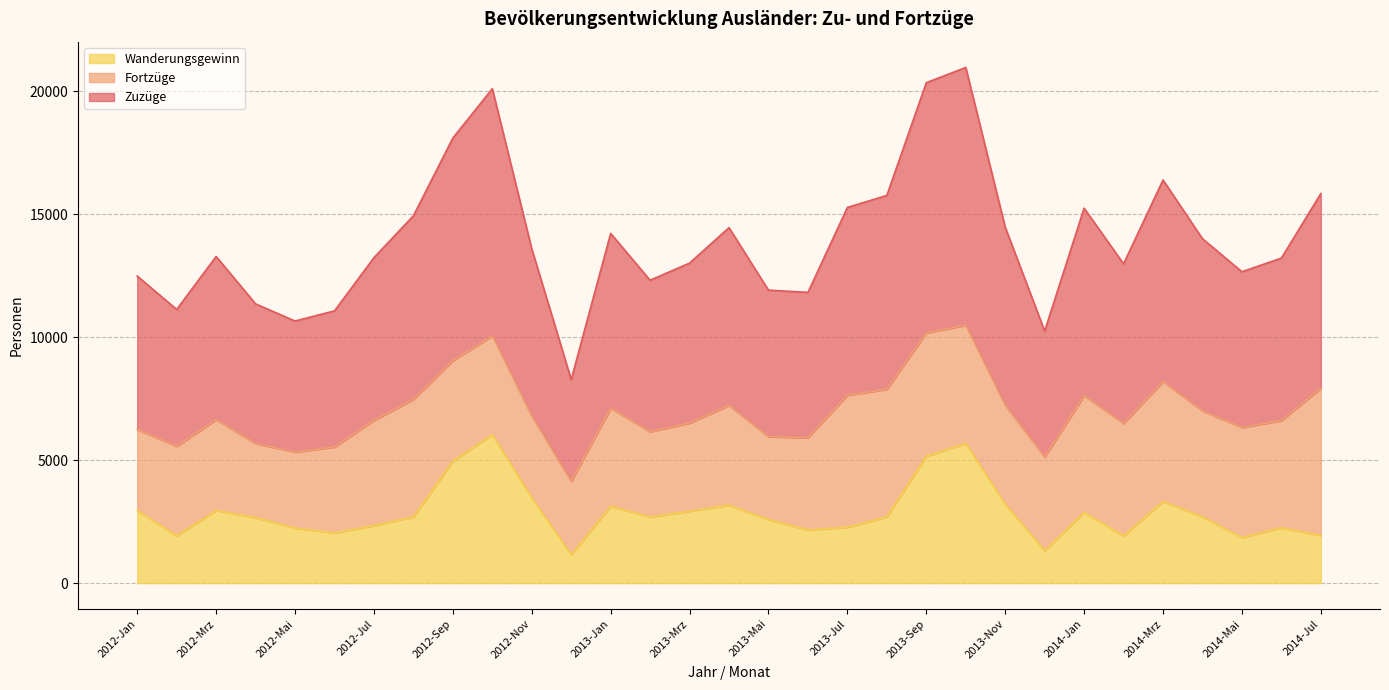

Which series has the widest spread of values?

Zuzüge